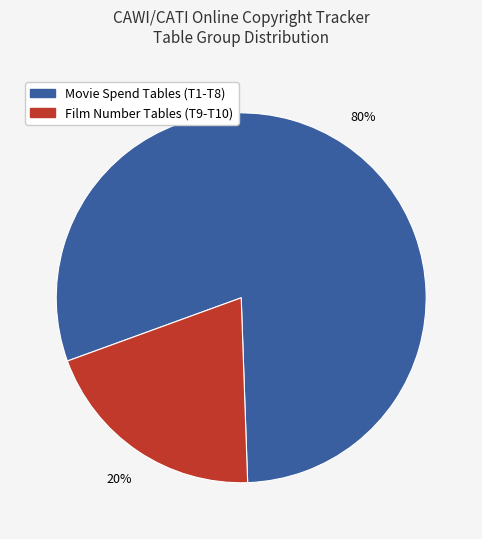

How many slices are in this pie chart?

2